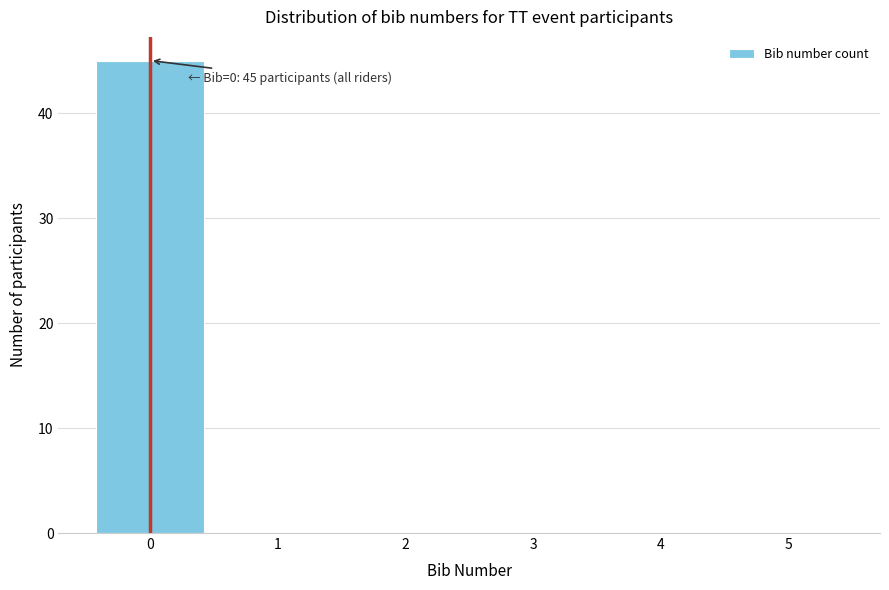

Which range on the x-axis has the tallest bar?

-0.5 to 0.5